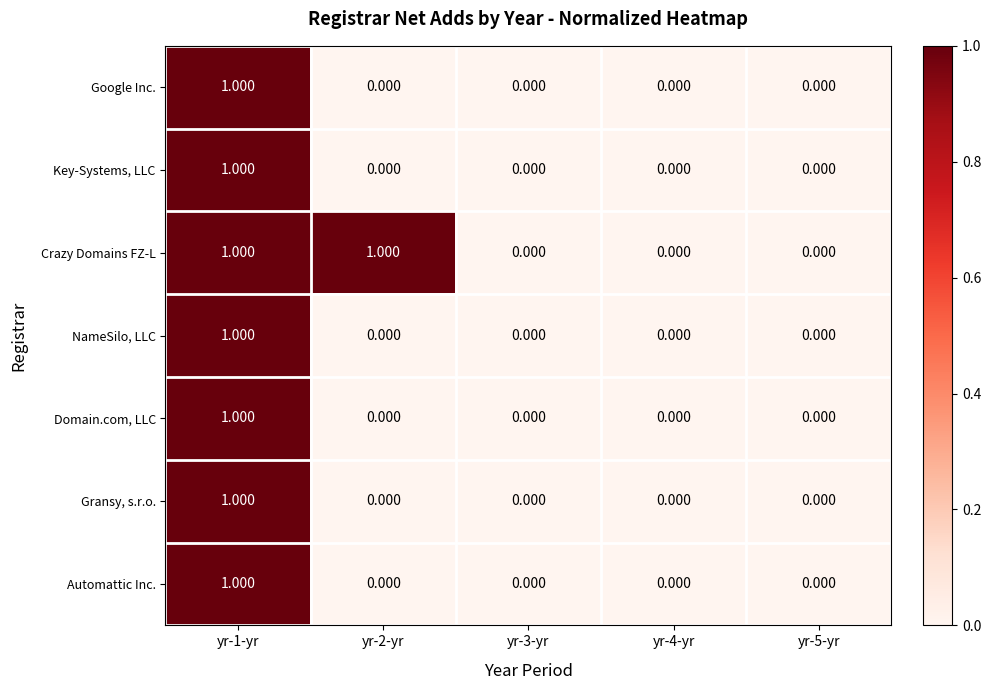

Which series has the largest total across all categories?

Crazy Domains FZ-L